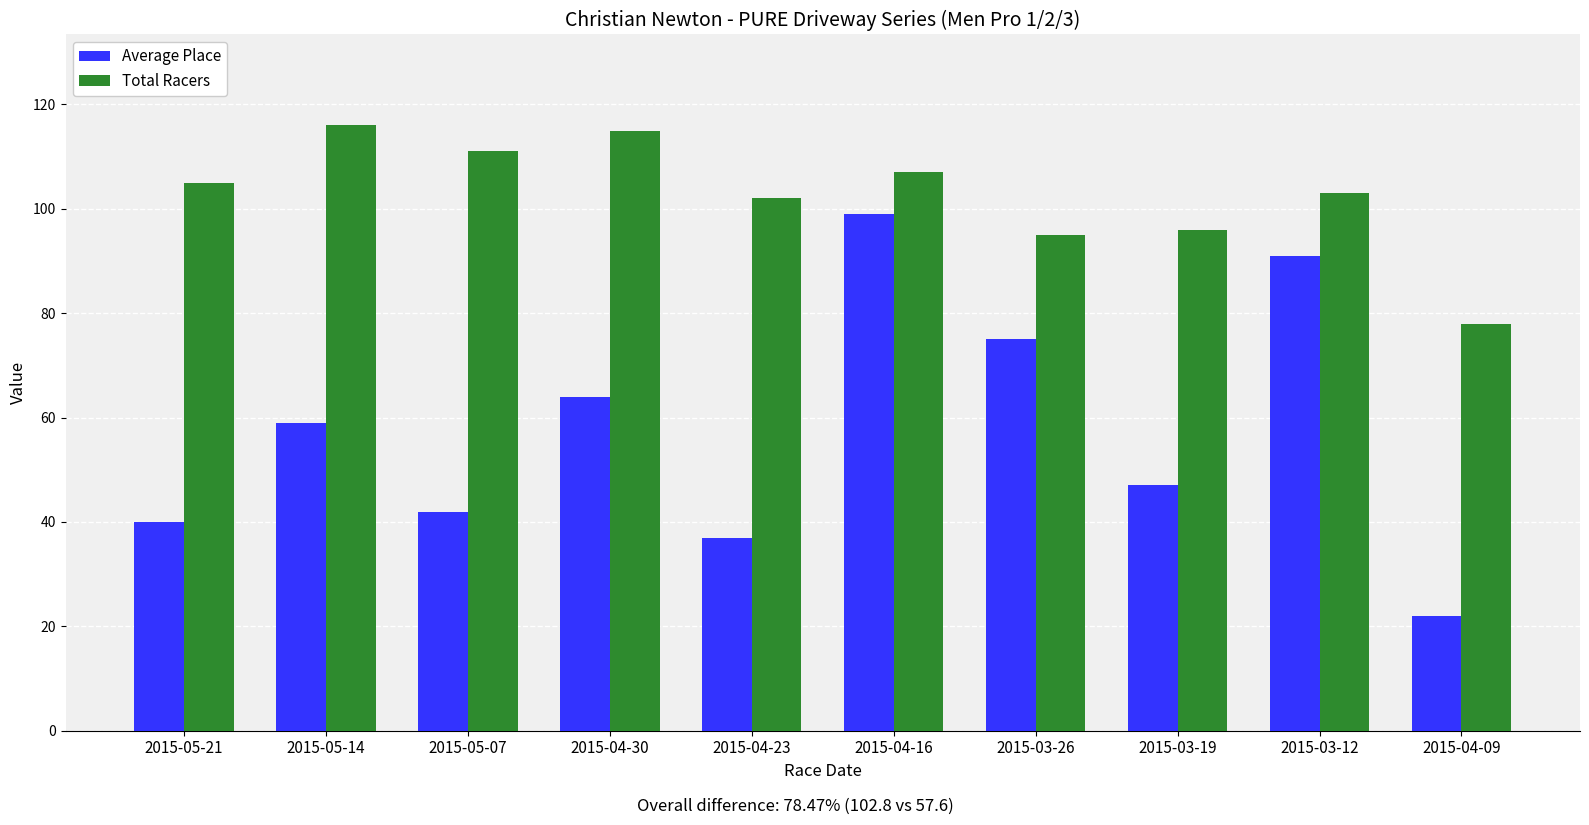

Which series has the largest range (max minus min)?

Average Place